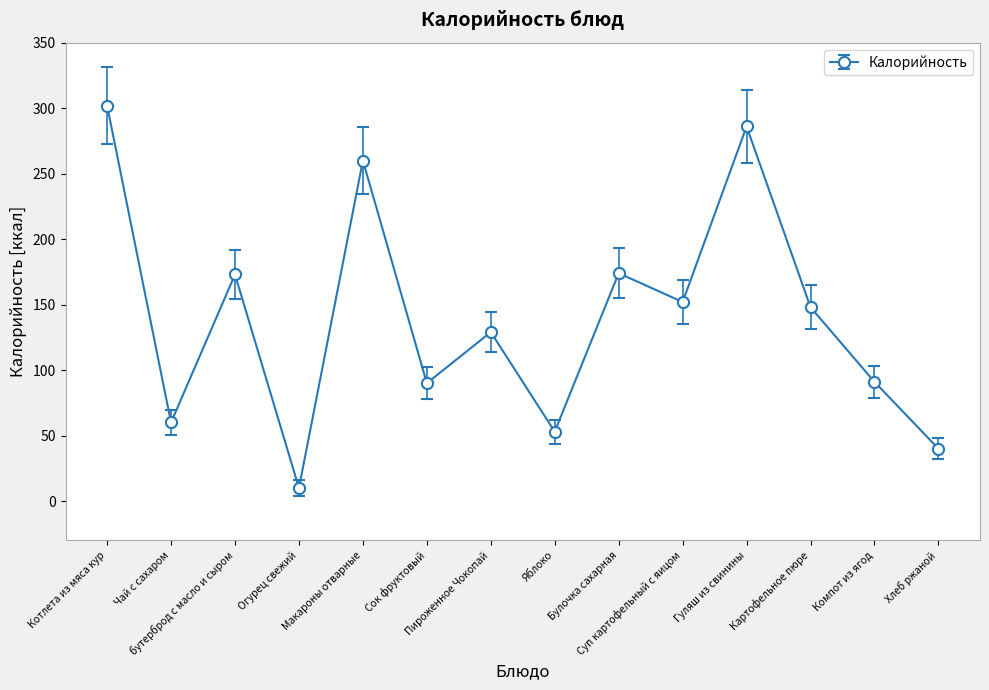

What position from the left is Гуляш из свинины?

11